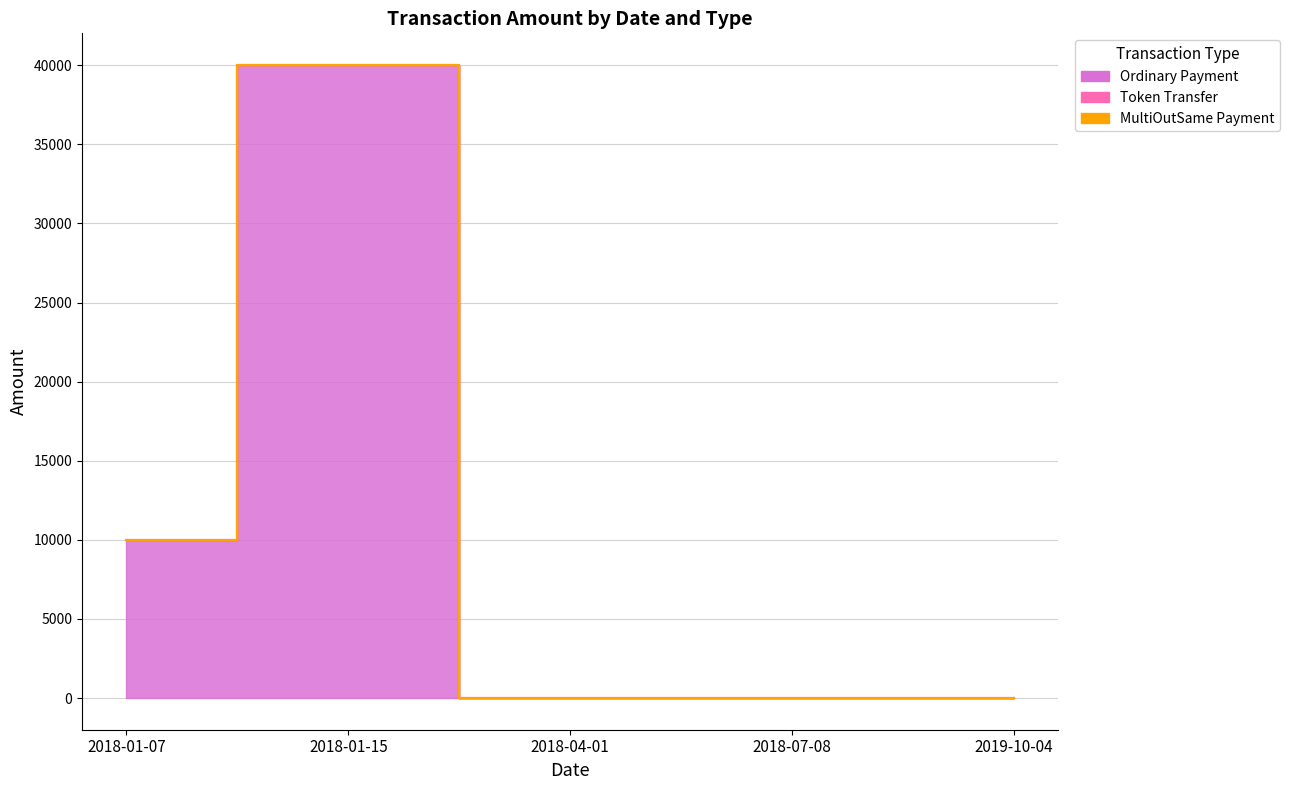

What are all the series names shown in the legend?

Ordinary Payment, Token Transfer, MultiOutSame Payment